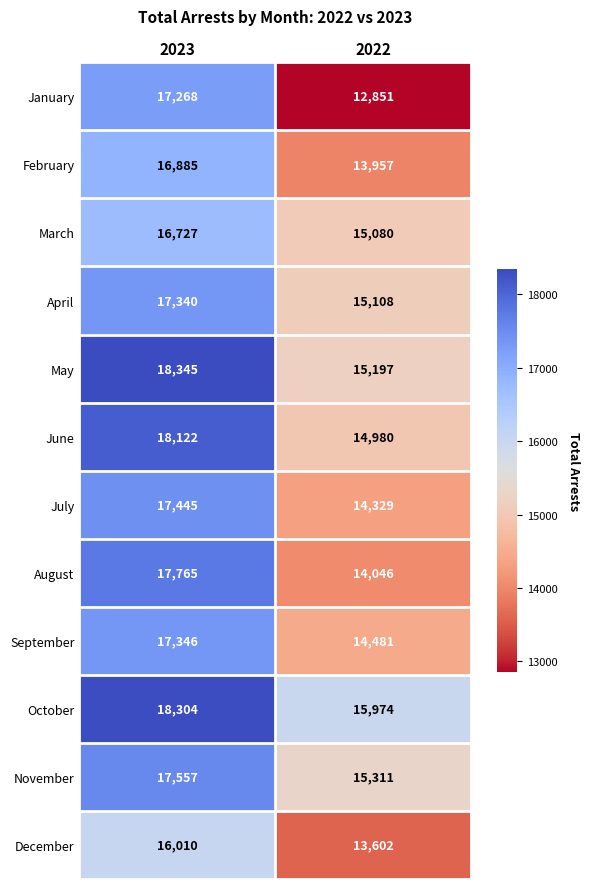

What is the spread (max minus min) of values at 2023?

2335